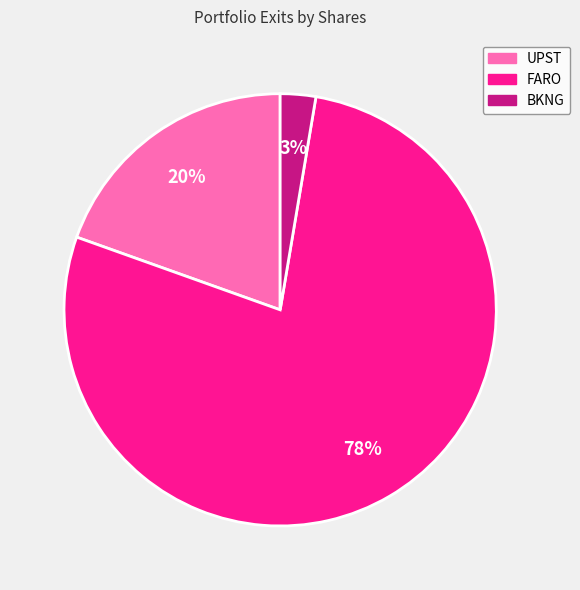

To the nearest percent, what is the average slice percentage?

33%